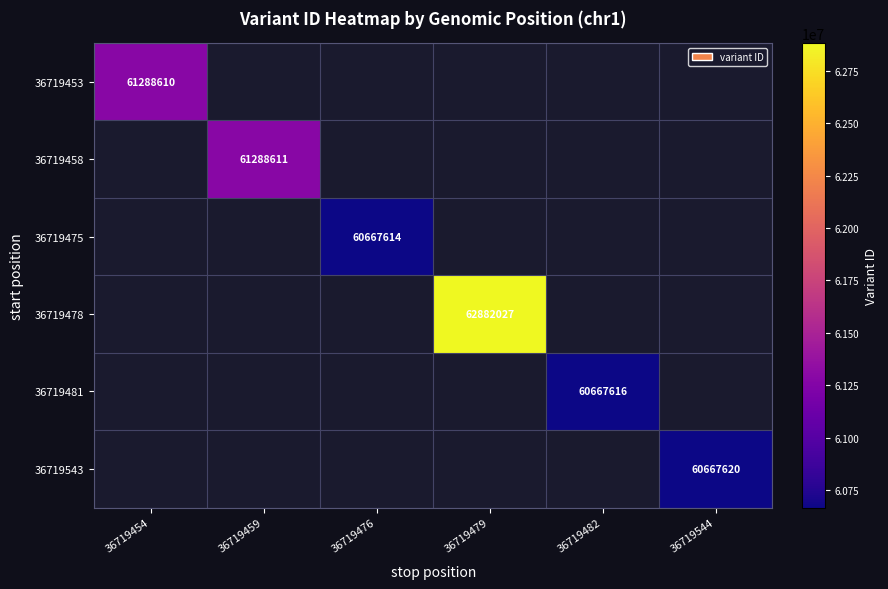

True or false: 36719543 has a value of 41148288 at 36719544.

False